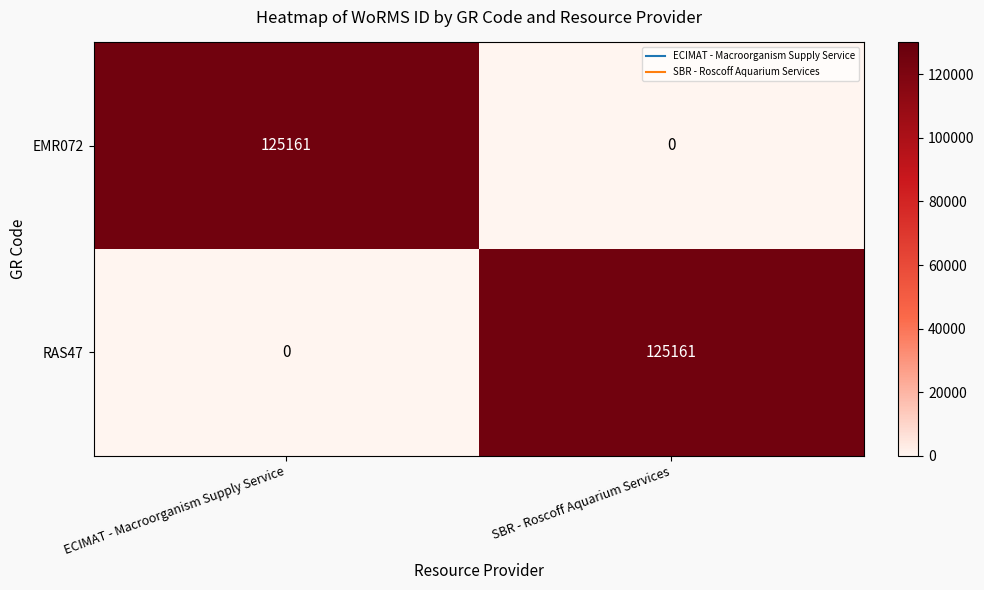

What is the sum of the EMR072 values at ECIMAT - Macroorganism Supply Service and SBR - Roscoff Aquarium Services?

125161